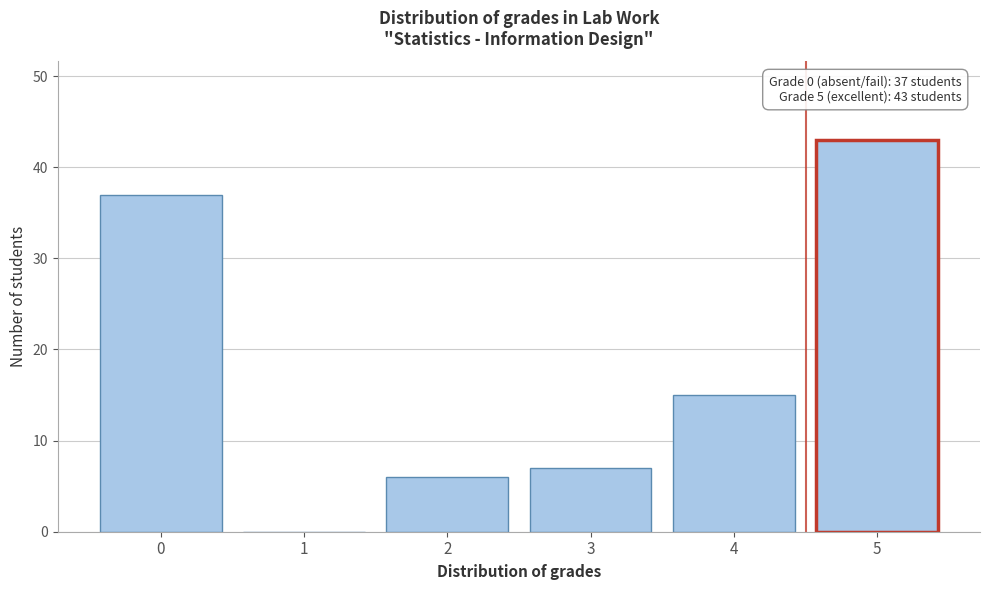

Reading left to right, what are all the values shown in this chart?

0=37	1=0	2=6	3=7	4=15	5=43